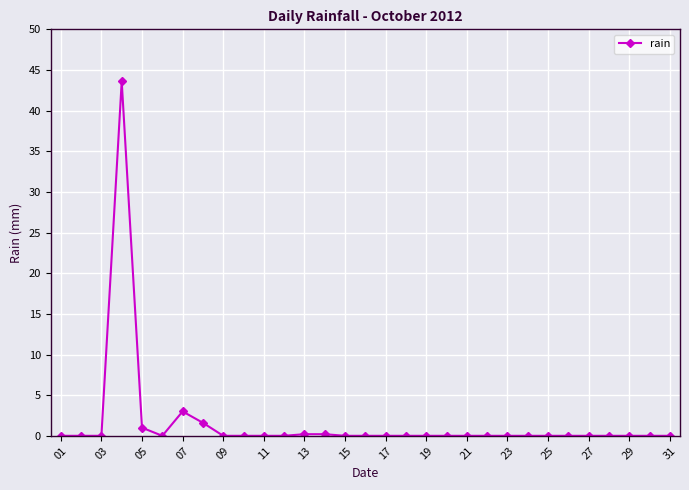

True or false: there are more than 0 points higher than both neighbors.

True